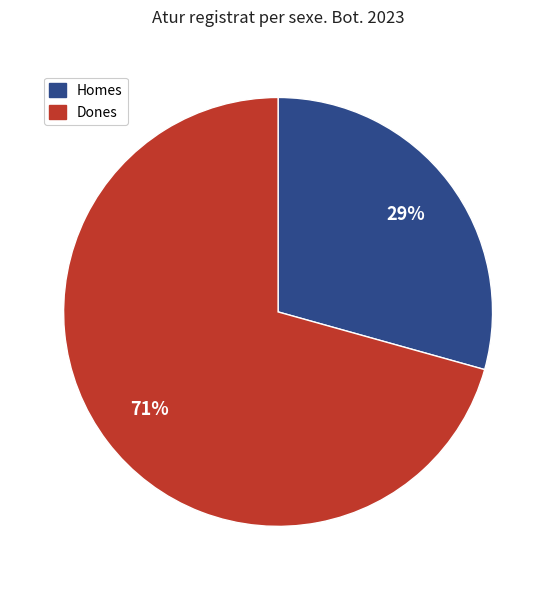

To the nearest percent, what percentage of the pie is Homes?

29%